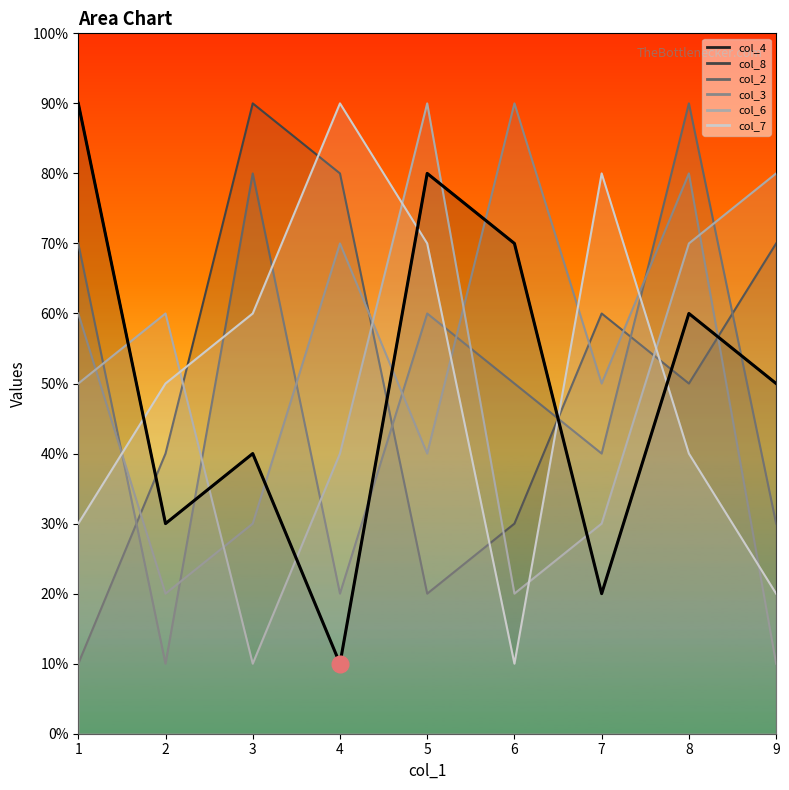

Which series ends up on top after the final intersection of col_3 and col_4?

col_4